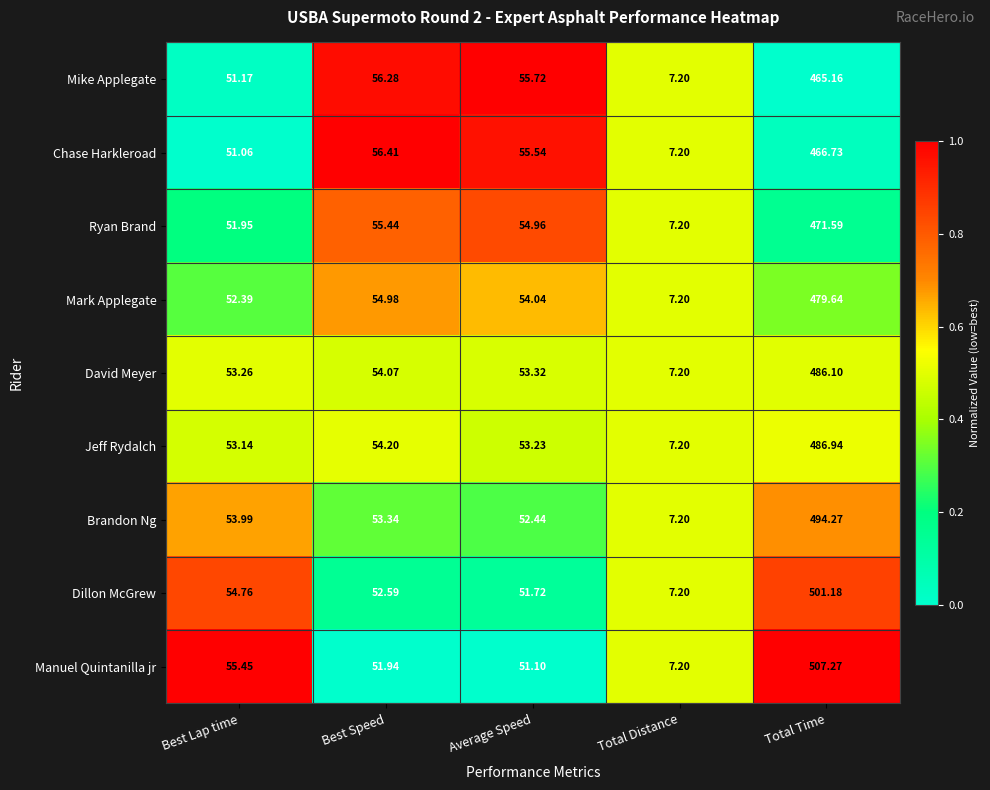

Which series has the largest range (max minus min)?

Manuel Quintanilla jr